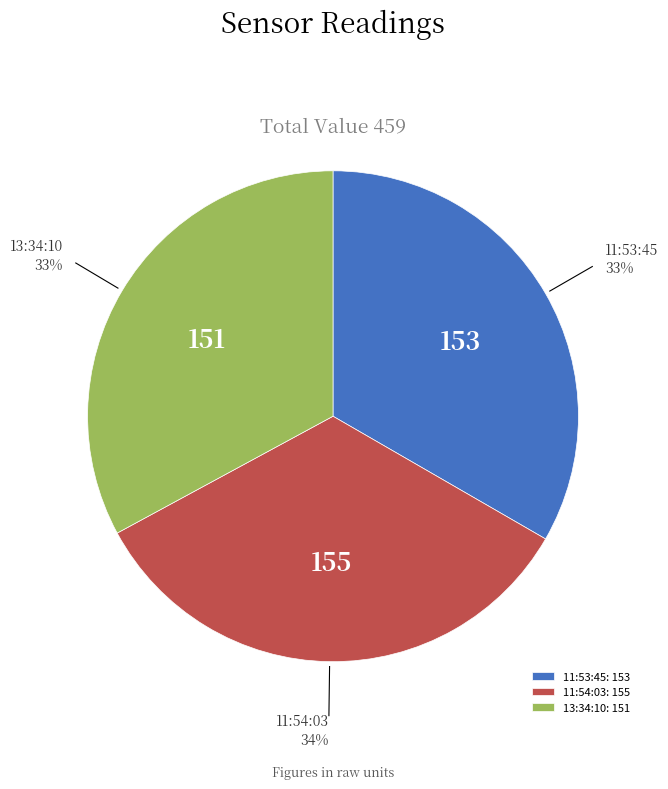

How many slices are in this pie chart?

3